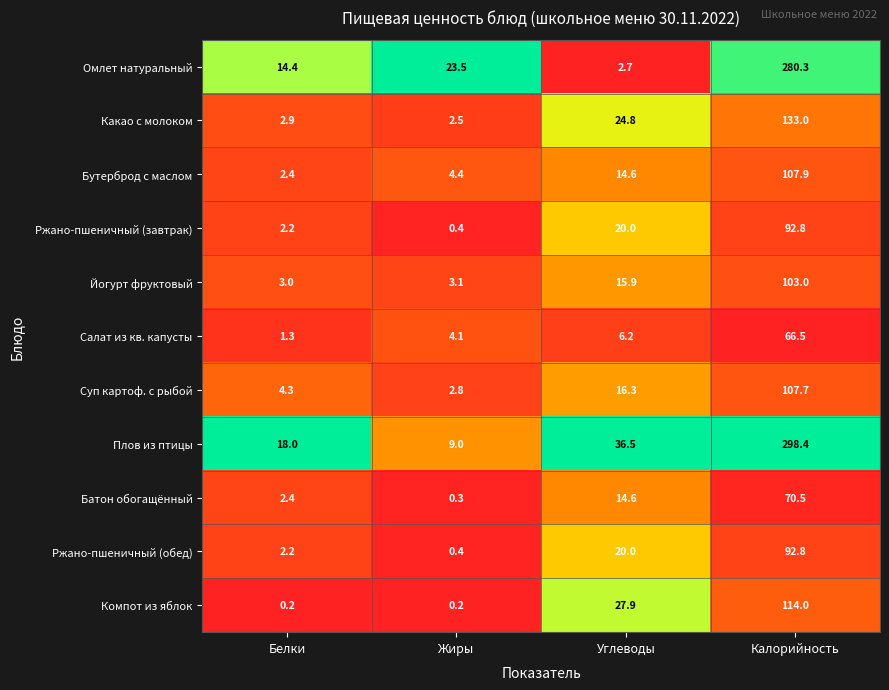

Is it true that Йогурт фруктовый equals 52.4 at Калорийность?

False